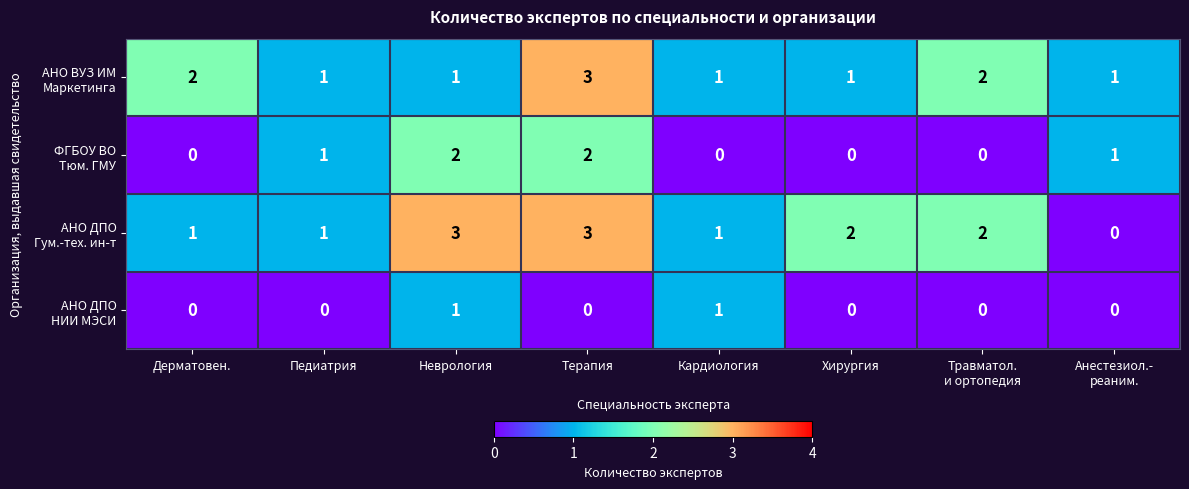

At which category is the sum across all series the highest?

Терапия